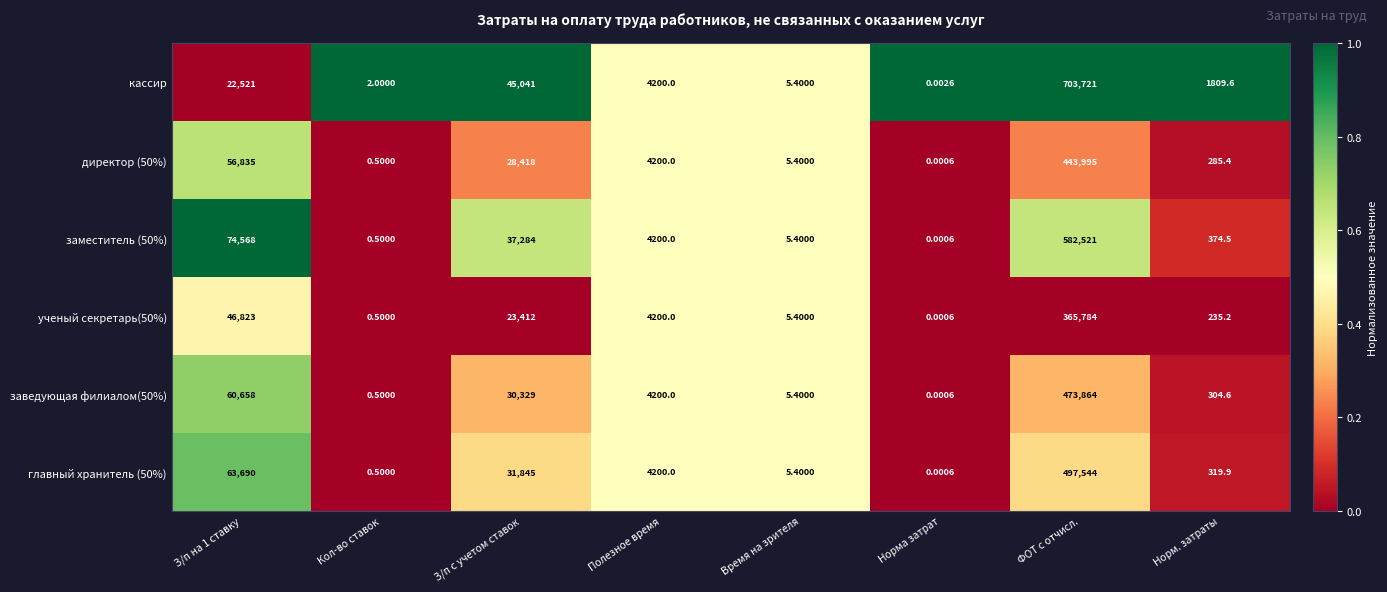

Rank the series by their maximum value, from highest to lowest.

кассир, заместитель (50%), главный хранитель (50%), заведующая филиалом(50%), директор (50%), ученый секретарь(50%)